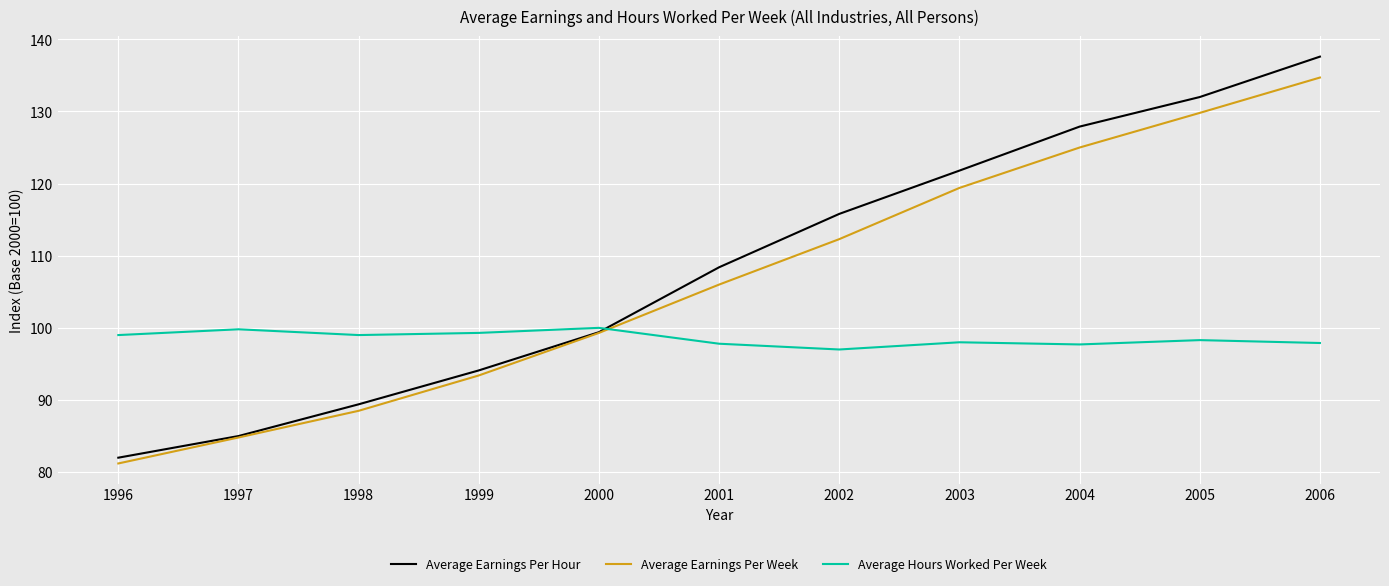

Rank the series by their maximum value, from highest to lowest.

Average Earnings Per Hour, Average Earnings Per Week, Average Hours Worked Per Week